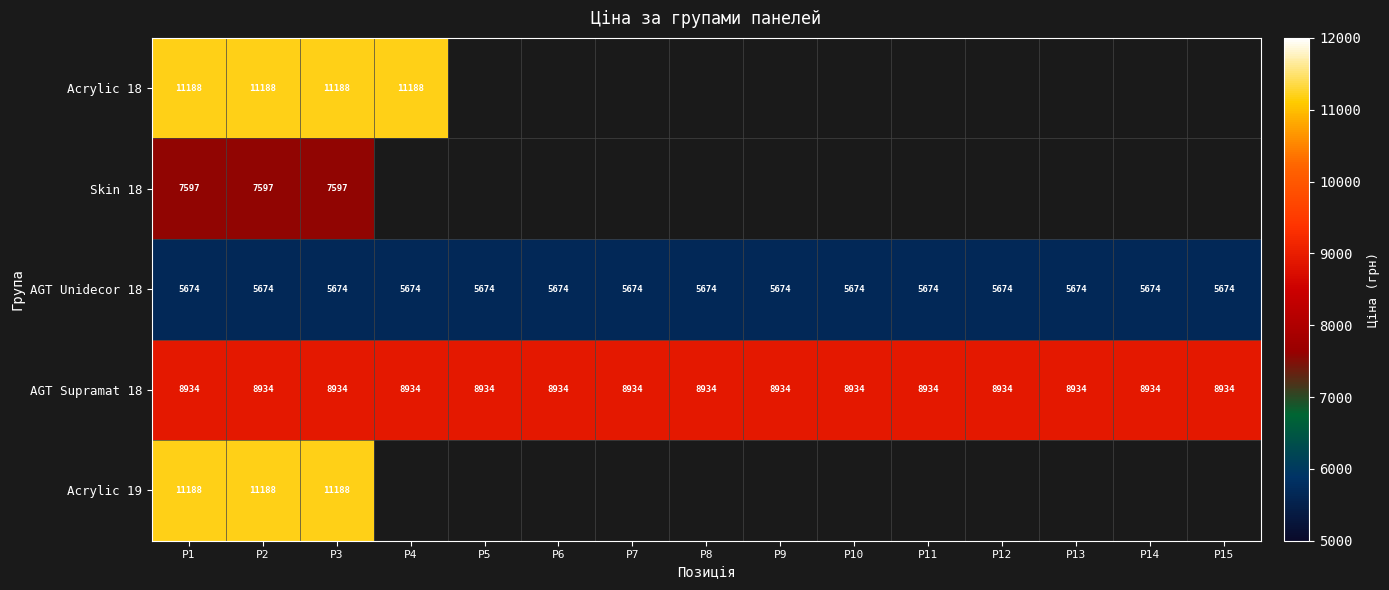

Is the value of AGT Unidecor 18 at P6 greater than the value of AGT Supramat 18 at P1?

No